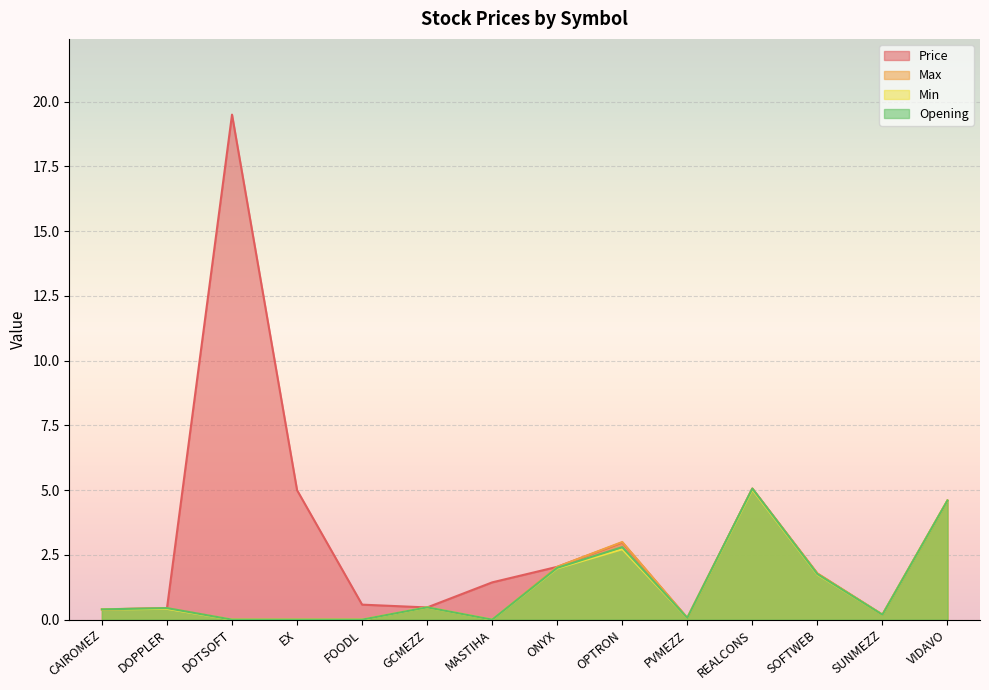

The value of Max at MASTIHA is 0.0. True or false?

True